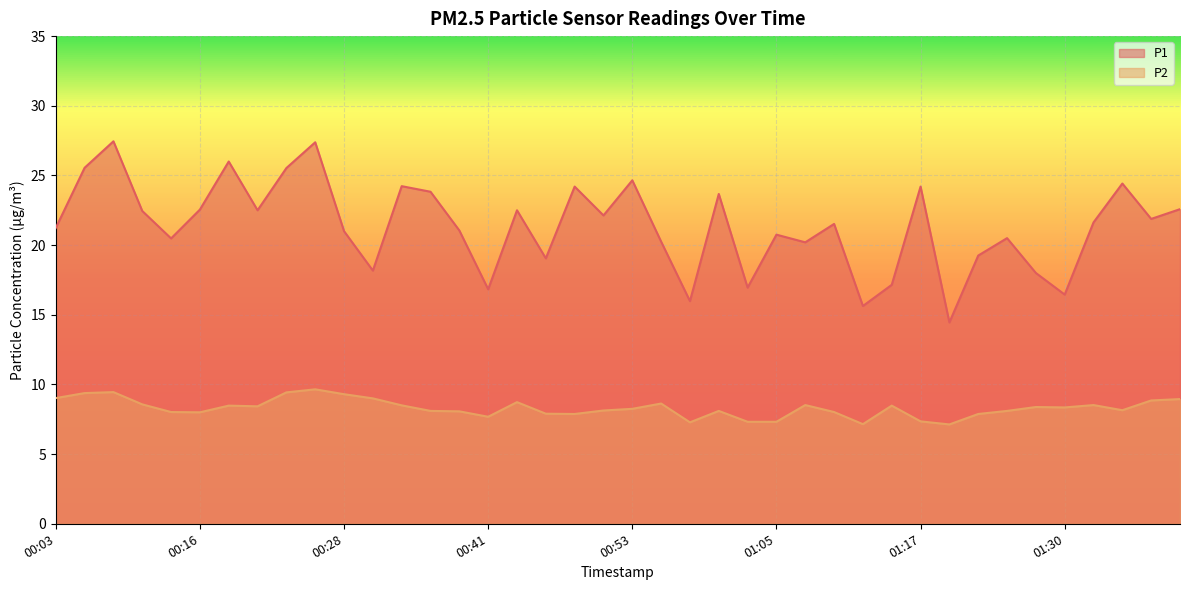

True or false: P2 and P1 intersect in this chart.

False